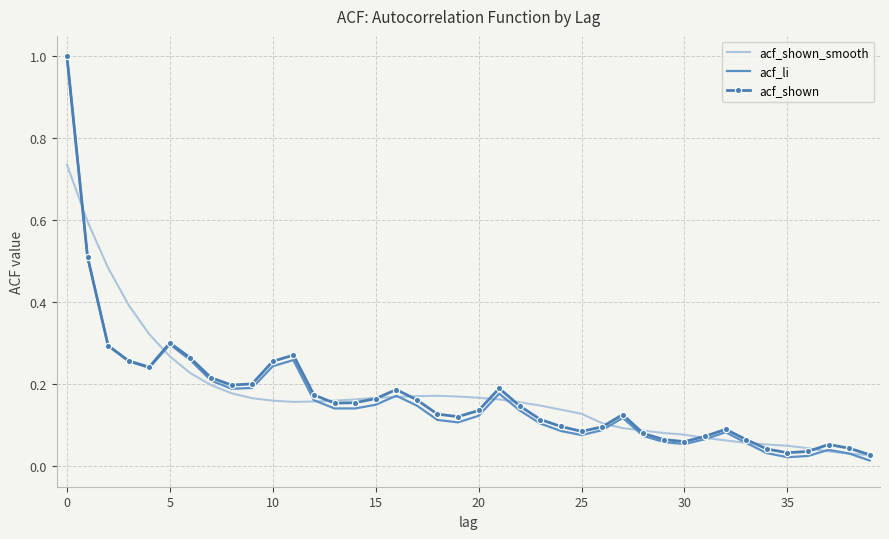

Which series has the largest range (max minus min)?

acf_li